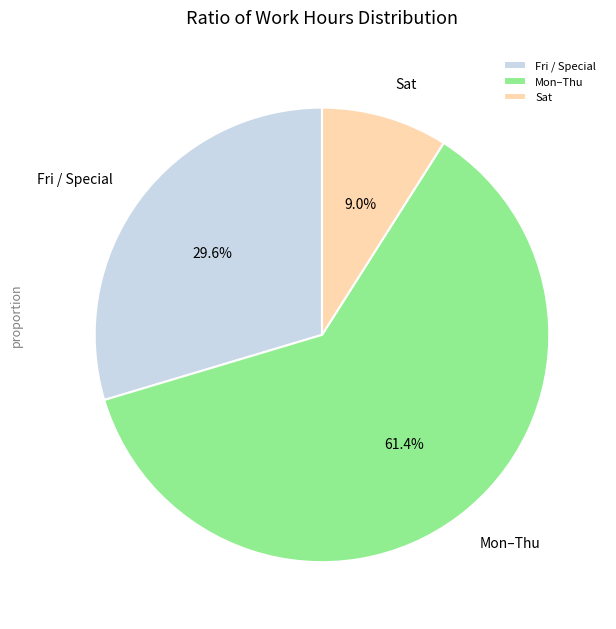

To the nearest percent, what is the difference between the largest and smallest slice percentages?

52%